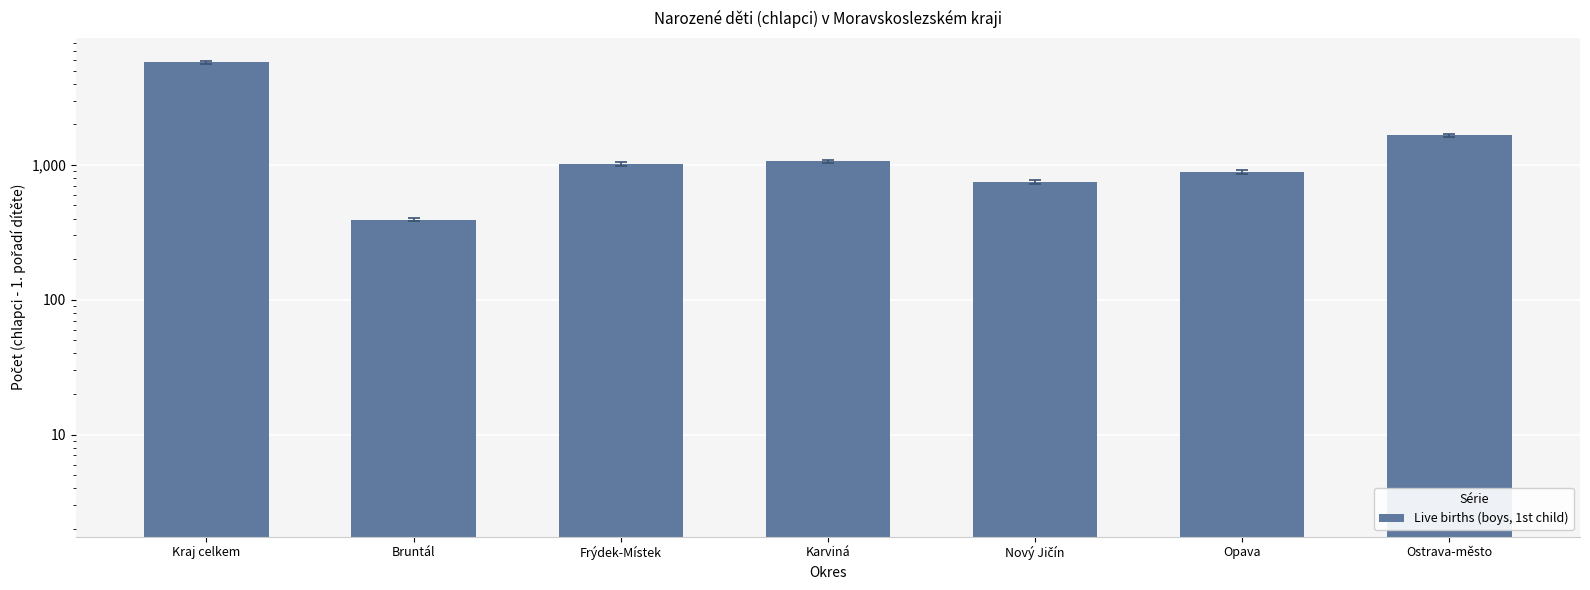

What is the difference between the values at Bruntál and Kraj celkem?

5362